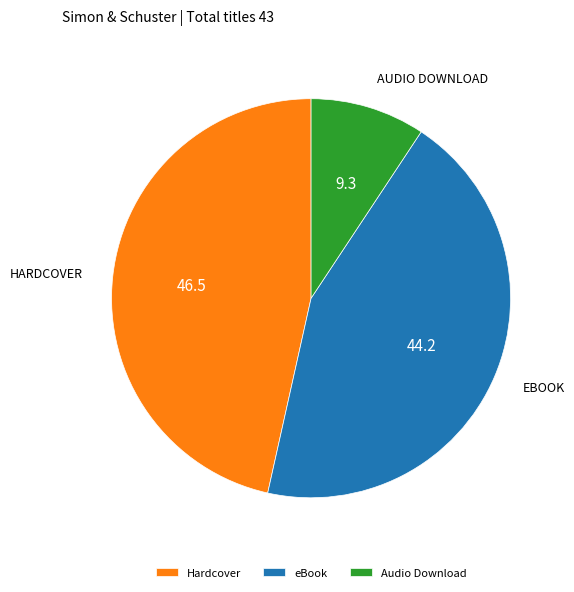

Is it true that eBook is 44% of the pie?

True